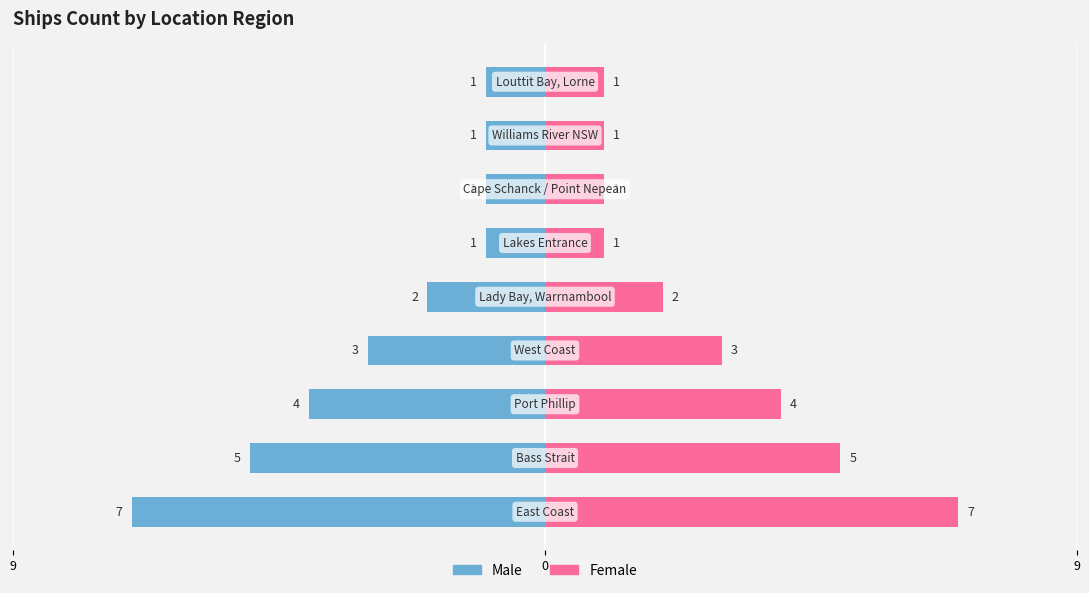

What is the minimum value for Female?

1